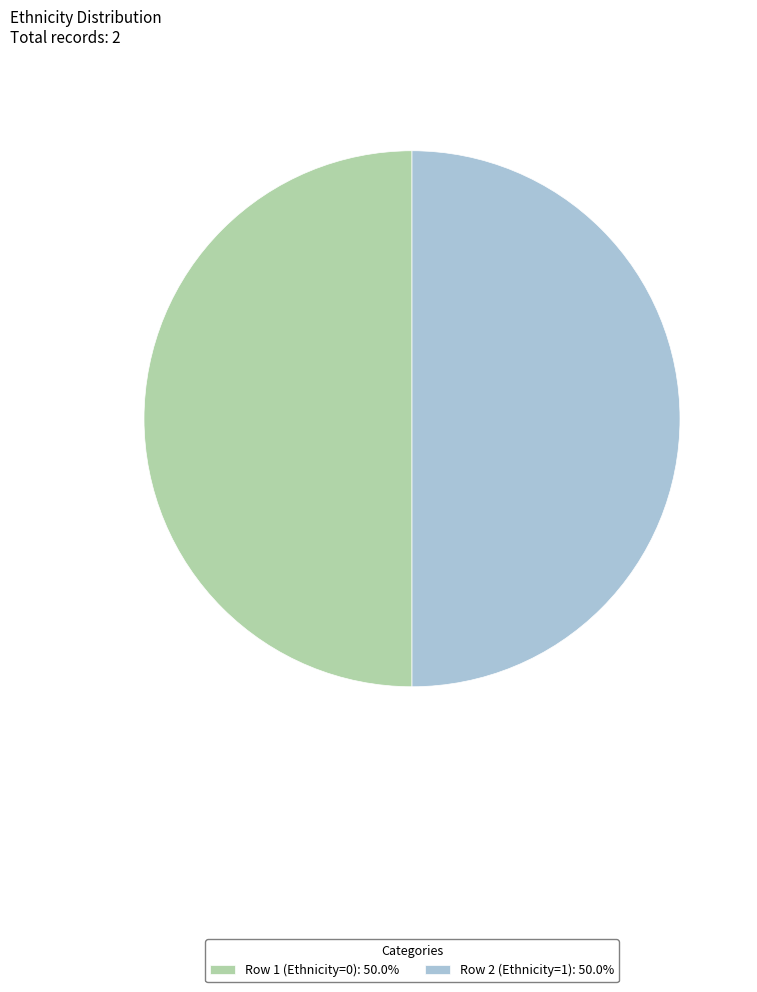

What is the ratio of the value at Row 2 (Ethnicity=1): 50.0% to the value at Row 1 (Ethnicity=0): 50.0%?

1.0